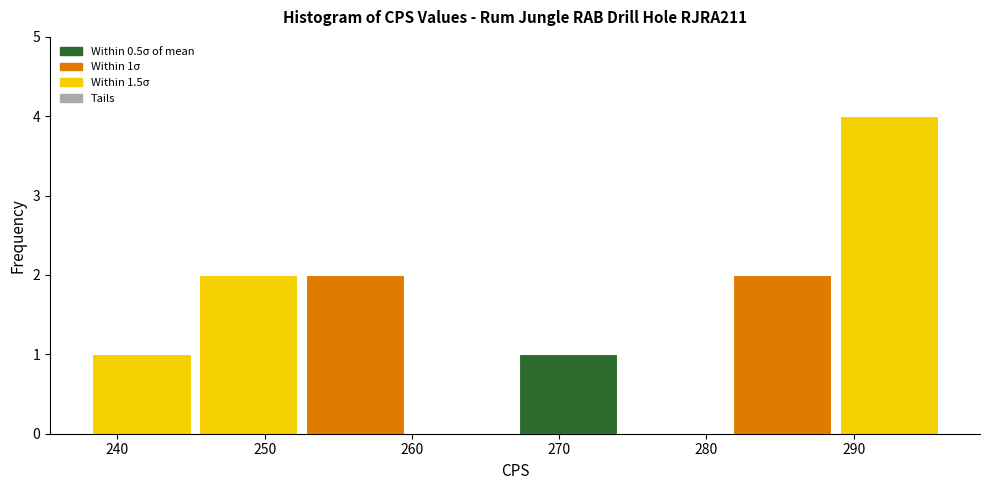

Which range on the x-axis has the tallest bar?

289 to 296